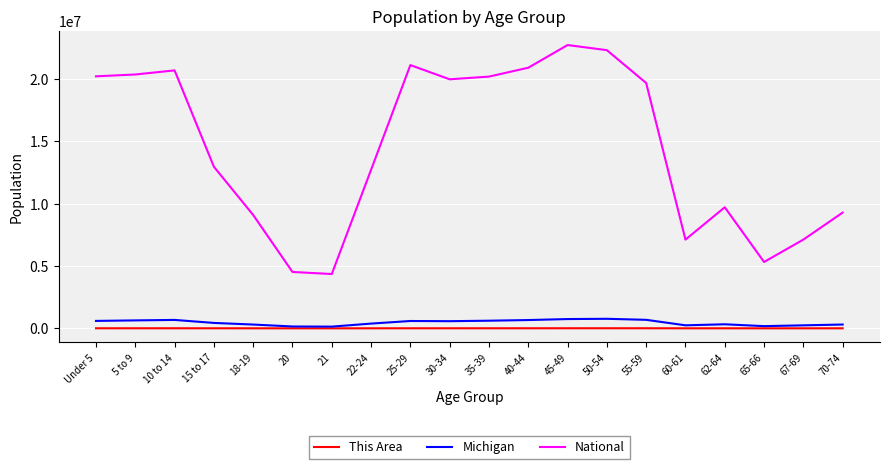

True or false: Michigan and National cross at least once.

False